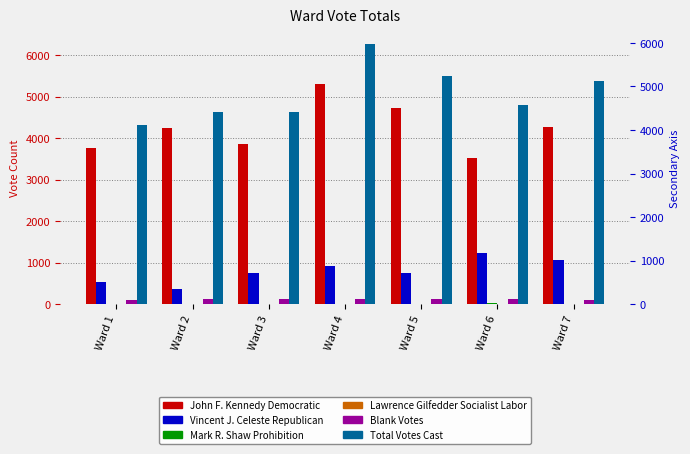

How many data points does each series have?

7